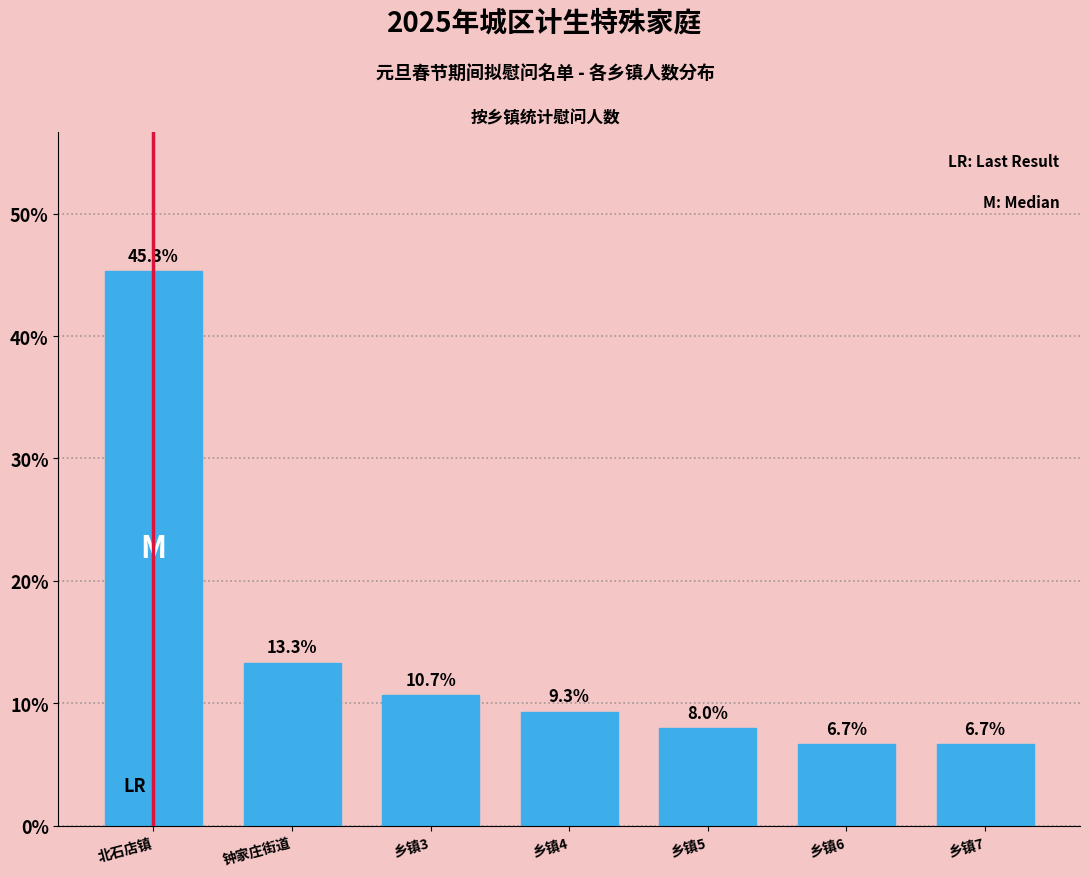

Reading left to right, list all the values displayed in this chart.

45.3	13.3	10.7	9.3	8.0	6.7	6.7